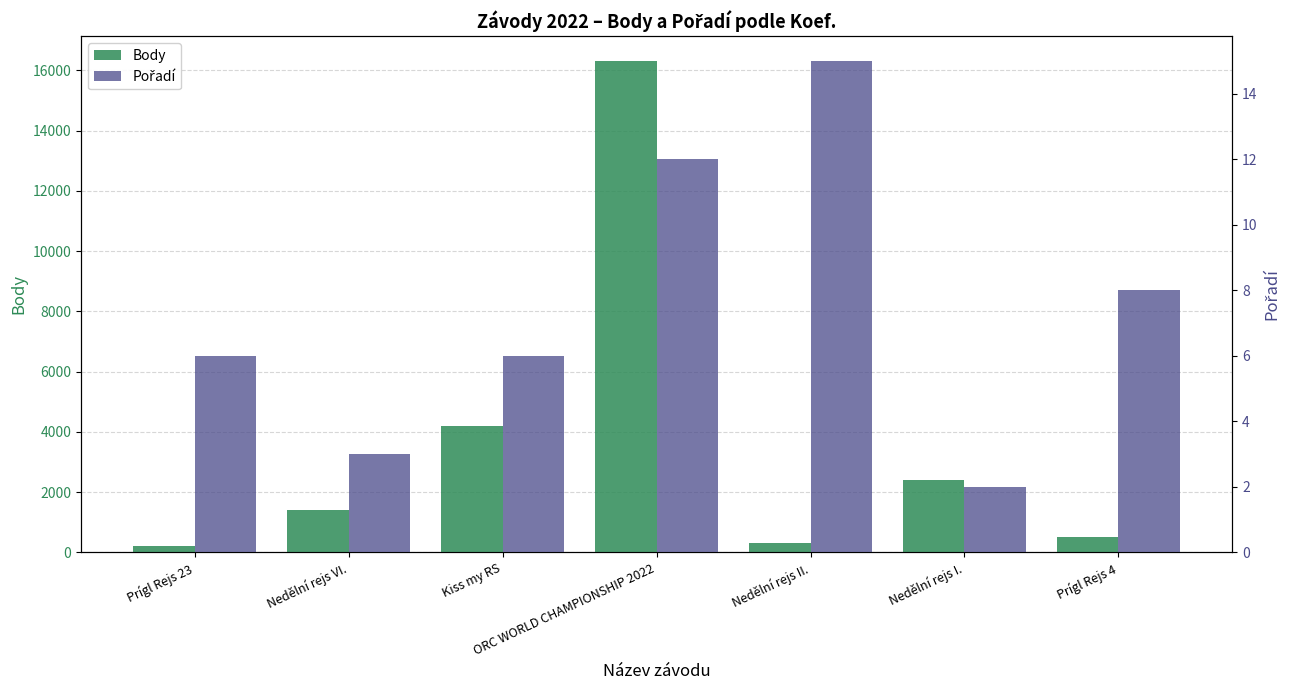

What is the minimum value shown in the chart?

2